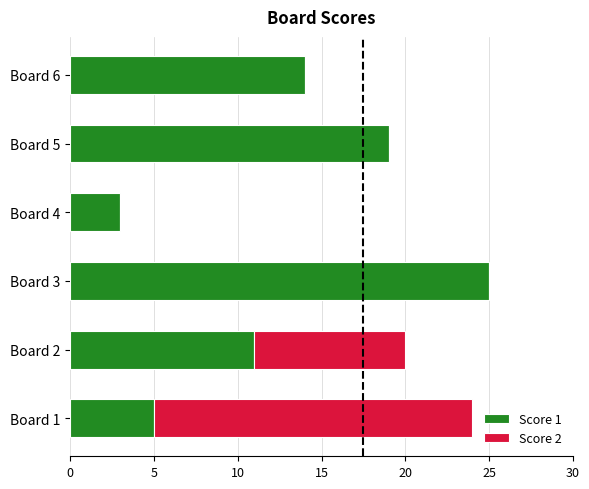

What is the maximum value for Score 1?

25